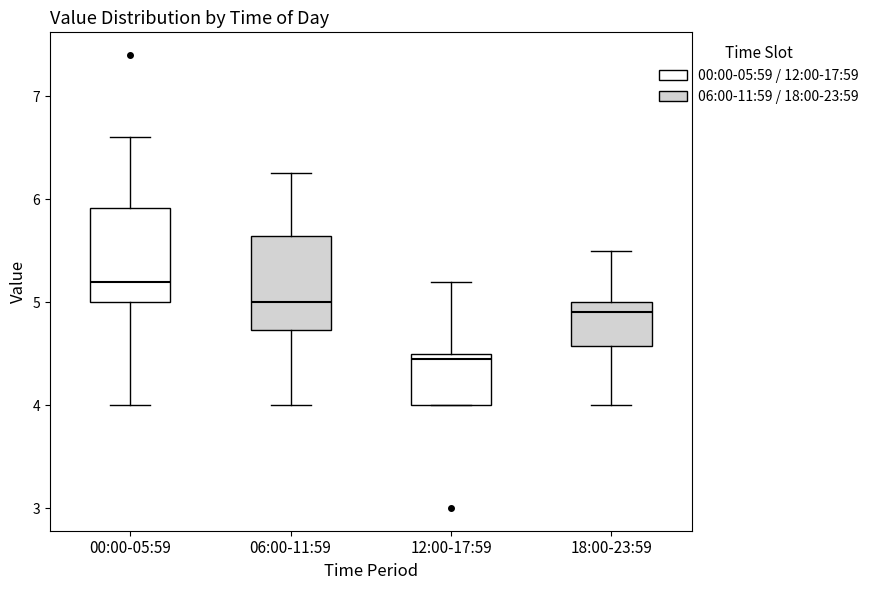

Reading left to right, transcribe this box plot: for each box, give where its median line is, the range the box spans, and where its two whiskers end, as read against the y-axis. The values are not printed on the chart, so give them approximately, as read against the axis.

00:00-05:59: median 5.2, box 5.0 to 5.9, whiskers 4.0 to 6.6
06:00-11:59: median 5.0, box 4.7 to 5.6, whiskers 4.0 to 6.3
12:00-17:59: median 4.5 (just below the box's upper edge), box 4.0 to 4.5, whiskers 4.0 to 5.2
18:00-23:59: median 4.9, box 4.6 to 5.0, whiskers 4.0 to 5.5